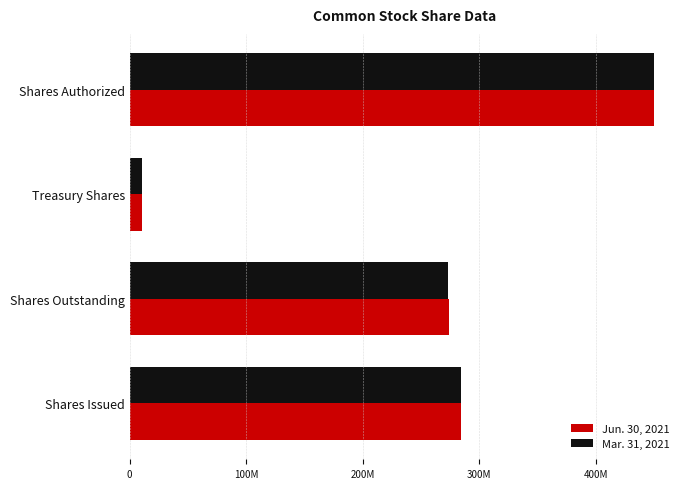

What is the minimum value shown in the chart?

10438935